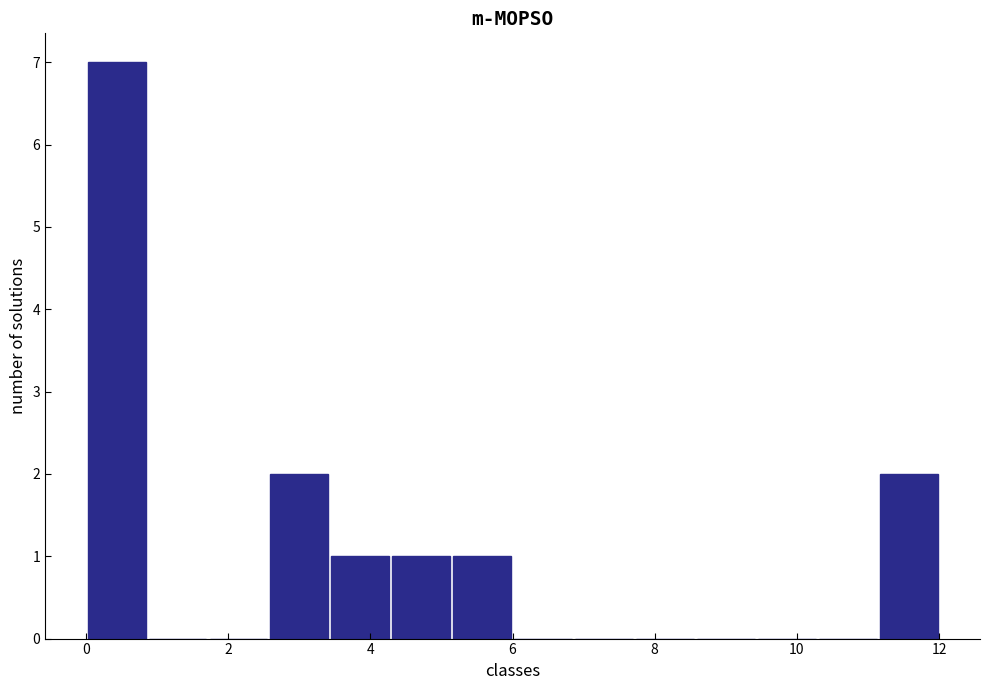

What is the height of the bar covering 2.6 to 3.4 on the x-axis? Neither the bar edges nor the heights are printed on the chart, so give them approximately, as read against the axes.

2